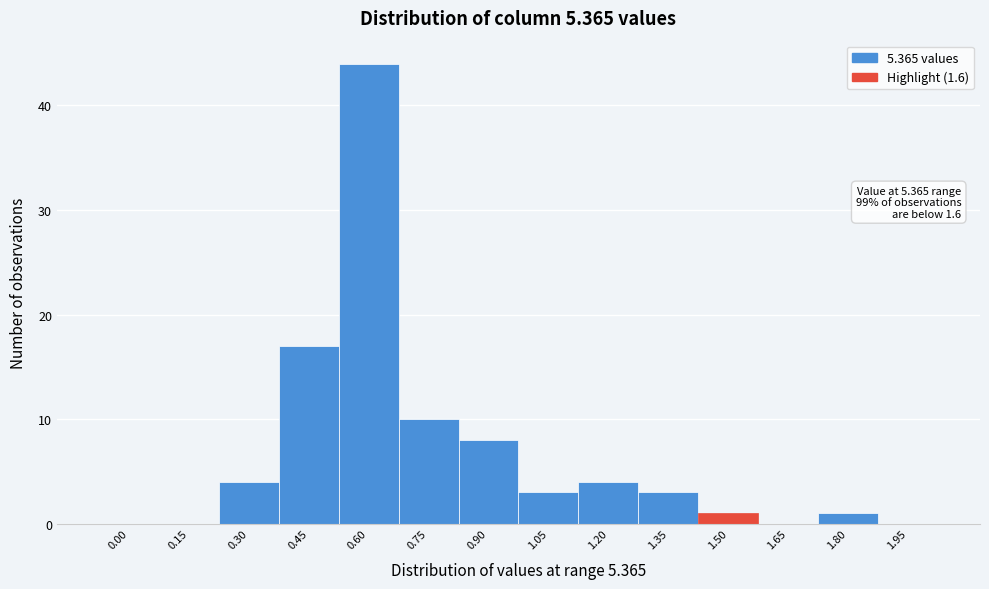

Reading right to left, list all the values displayed in this chart.

1.95=0	1.80=1	1.65=0	1.50=1	1.35=3	1.20=4	1.05=3	0.90=8	0.75=10	0.60=44	0.45=17	0.30=4	0.15=0	0.00=0